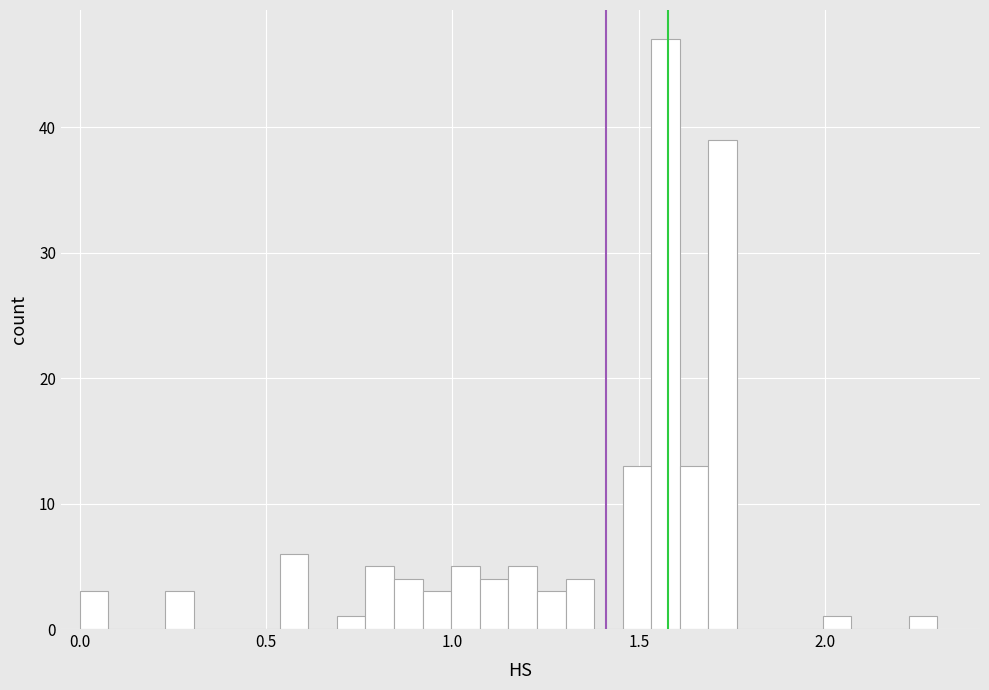

Read against the x-axis, roughly where is the centre of the tallest bar?

1.55